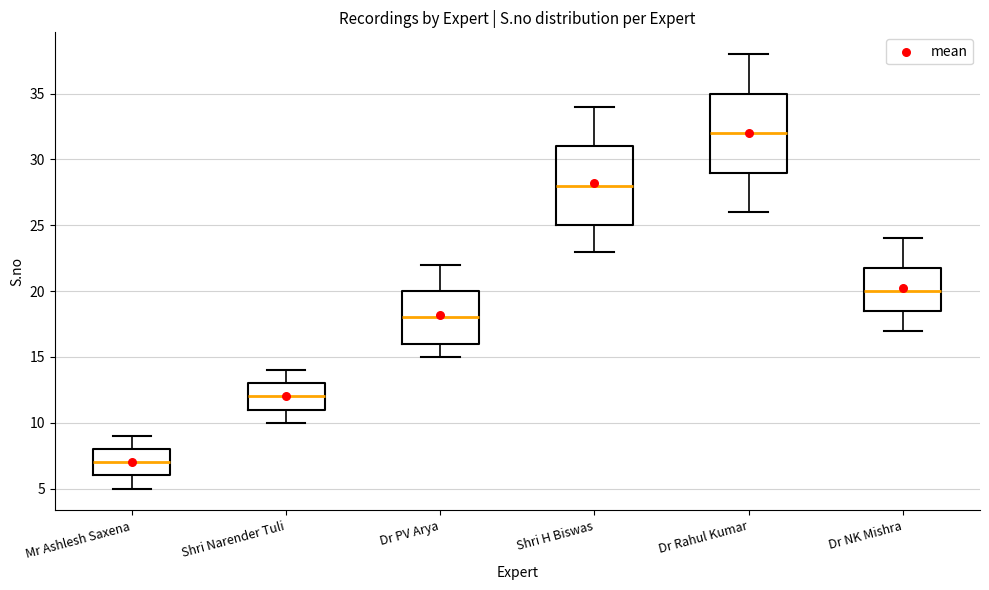

Where is the upper edge of the box for Dr NK Mishra on the y-axis? The values are not printed on the chart, so give them approximately, as read against the axis.

22.0